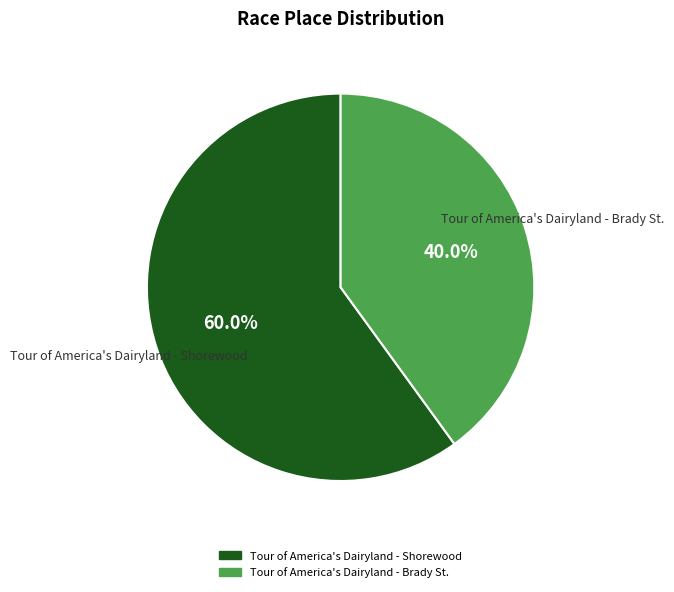

What portion of the pie excludes Tour of America's Dairyland - Brady St.?

60.0%